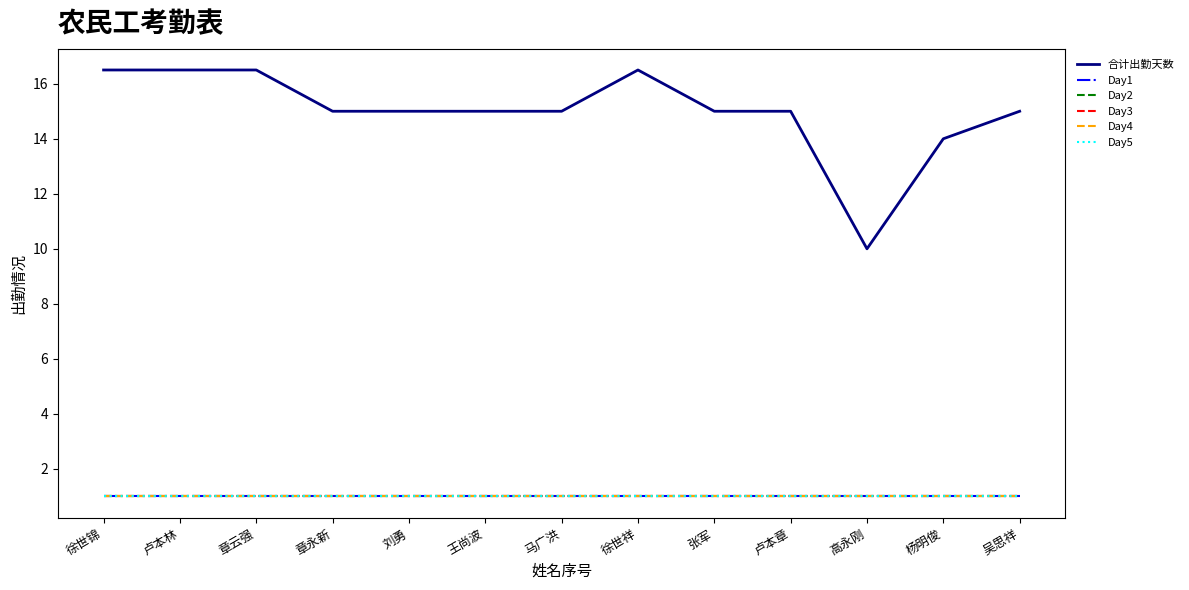

True or false: Day2 and Day1 intersect in this chart.

False